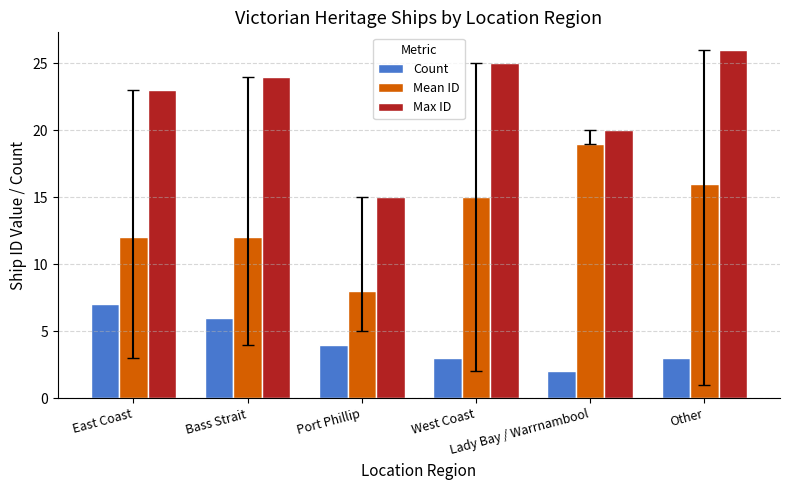

What is the label of the 1st bar from the right?

Other